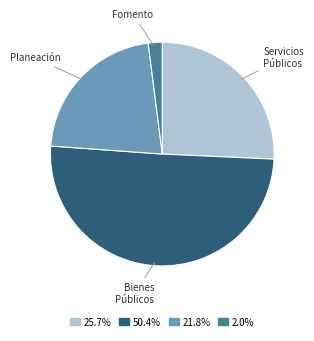

Is there a majority slice in this chart?

Yes